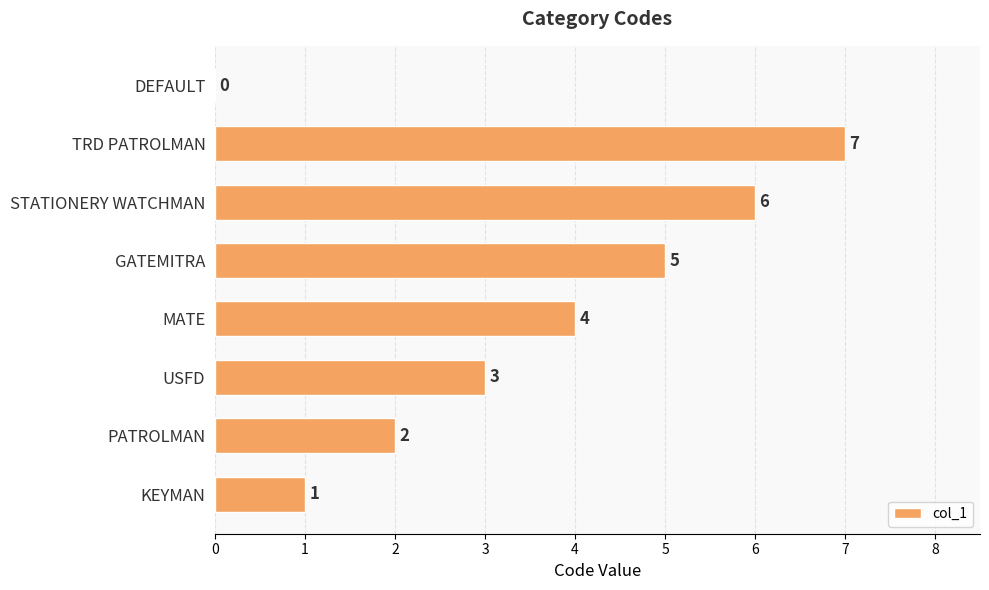

Which has a higher value, GATEMITRA or PATROLMAN?

GATEMITRA